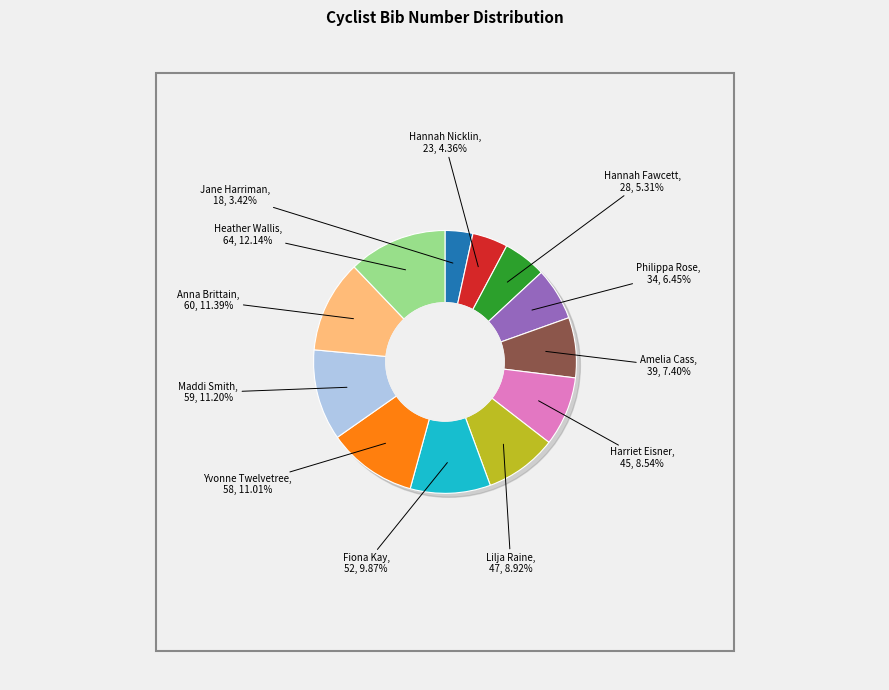

Is there any slice that represents more than half of the pie?

No